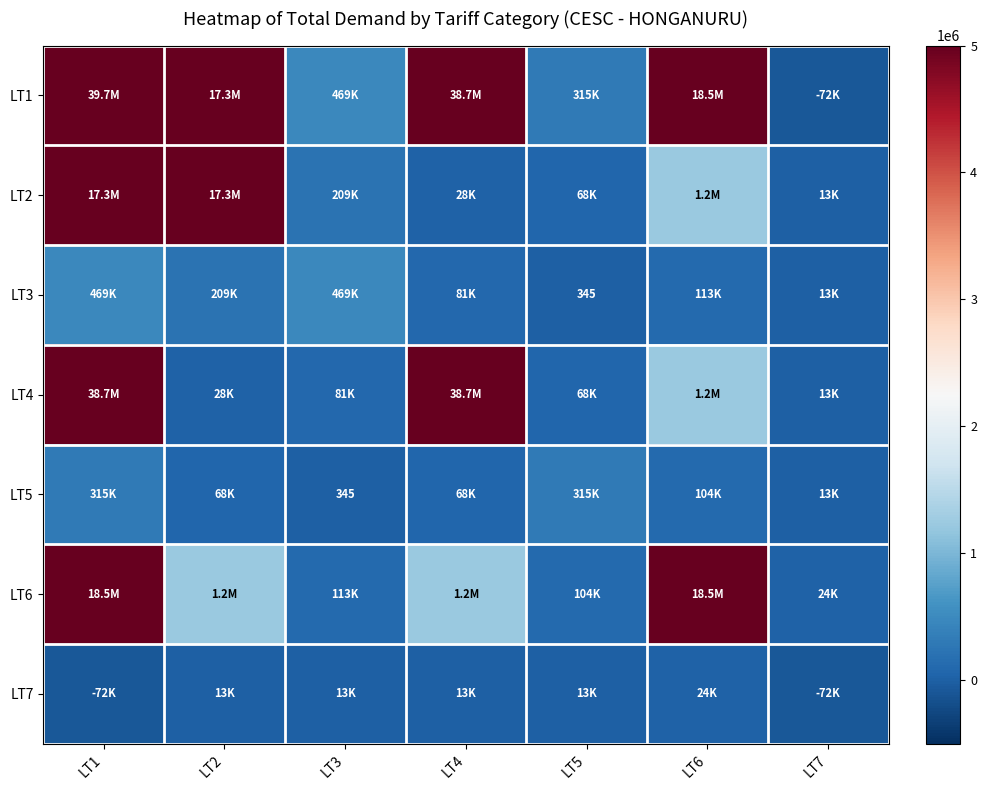

At which label is LT1 closest to 19823952?

LT6